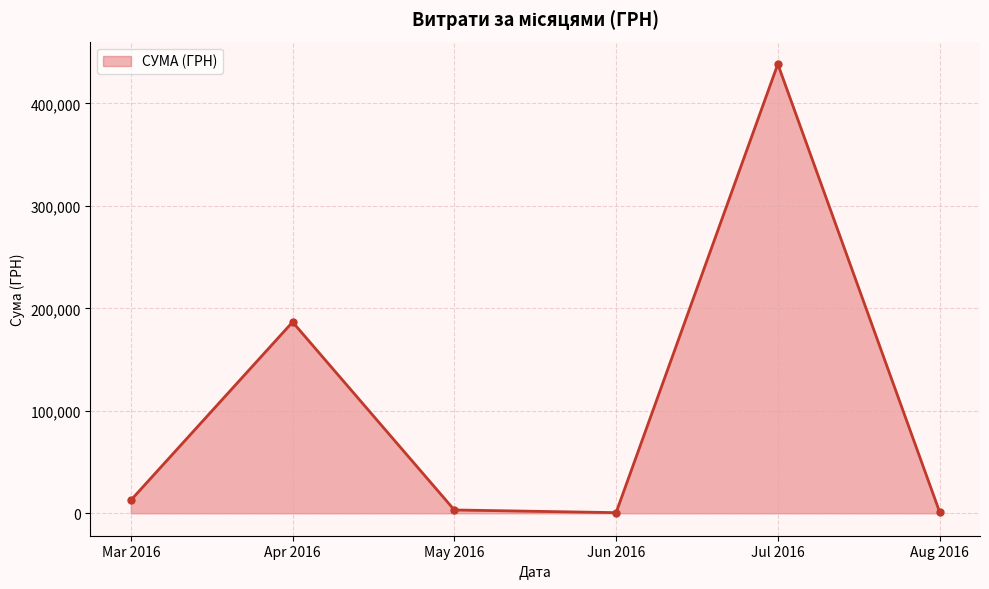

At which label is the value closest to 219532?

Apr 2016